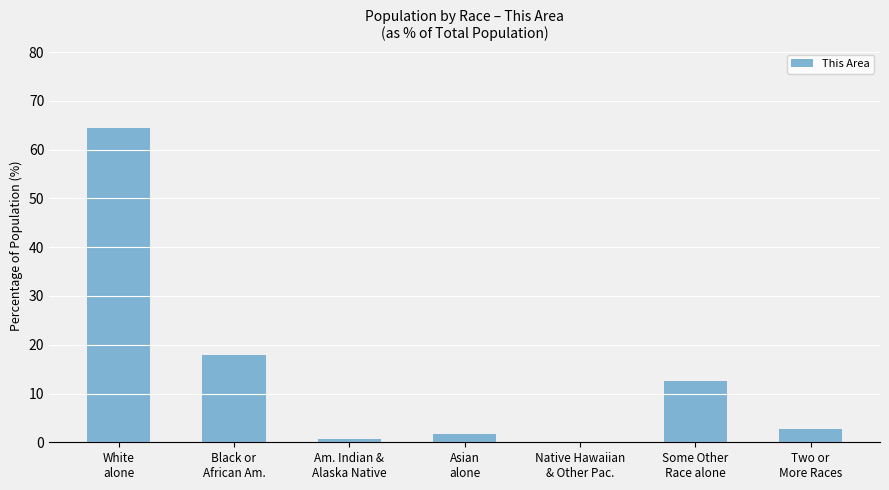

How many distinct data groups are displayed?

1